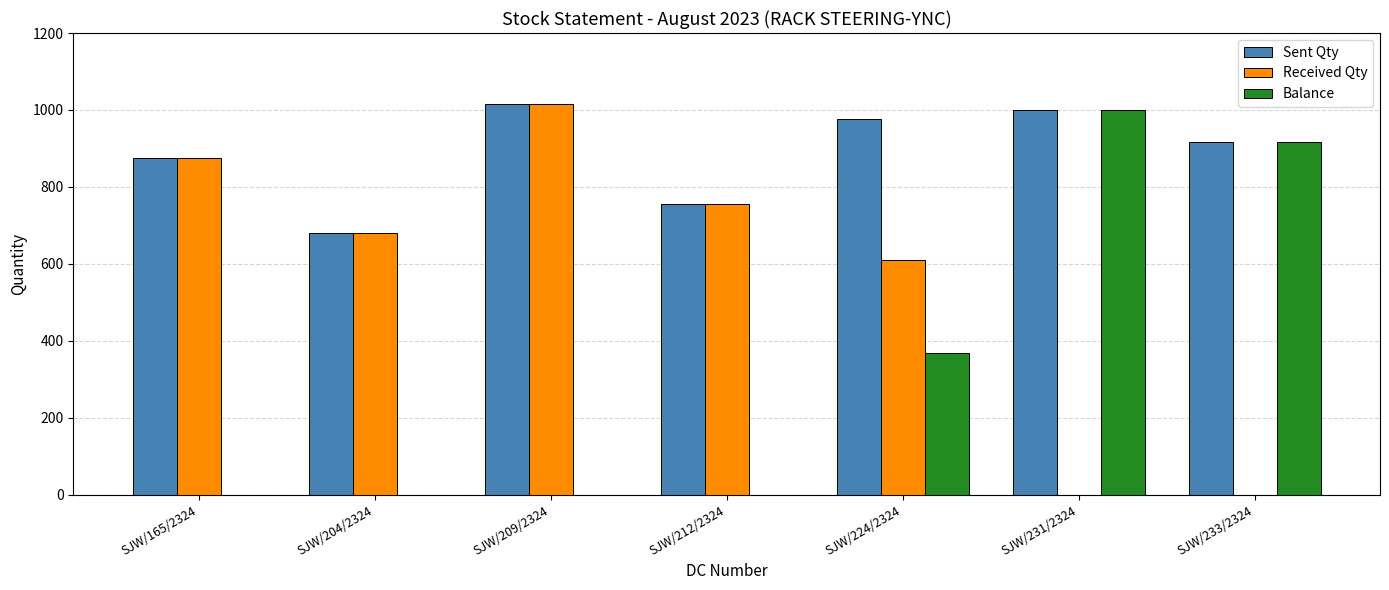

Count the Received Qty values in the range 0 to 874.

6